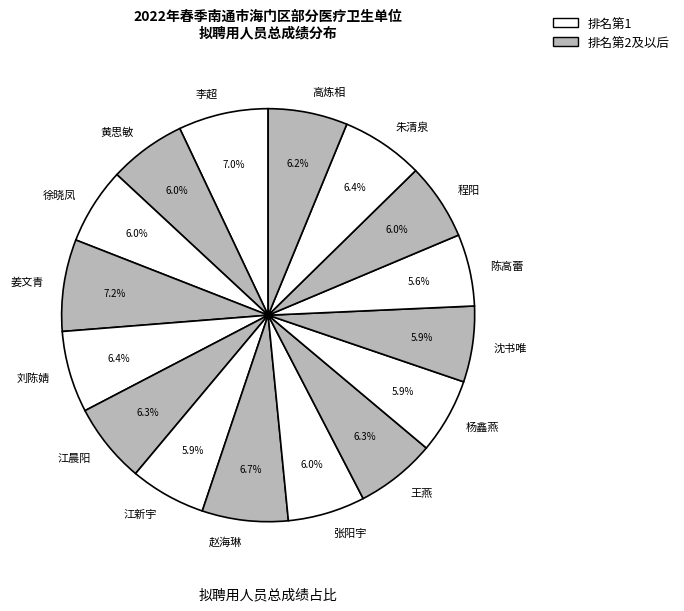

To the nearest percent, what portion does 朱清泉 represent?

6%